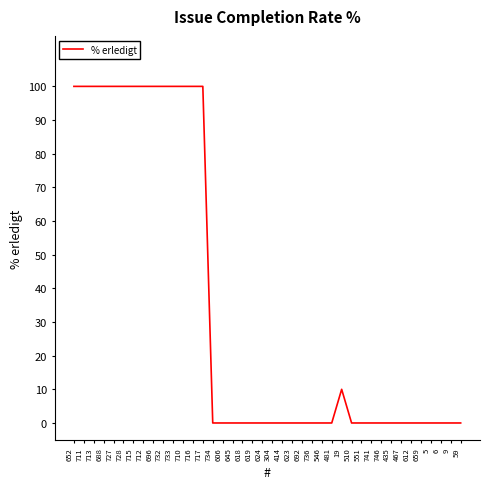

Reading left to right, transcribe all the data shown in this chart.

100	100	100	100	100	100	100	100	100	100	100	100	100	100	0	0	0	0	0	0	0	0	0	0	0	0	0	10	0	0	0	0	0	0	0	0	0	0	0	0